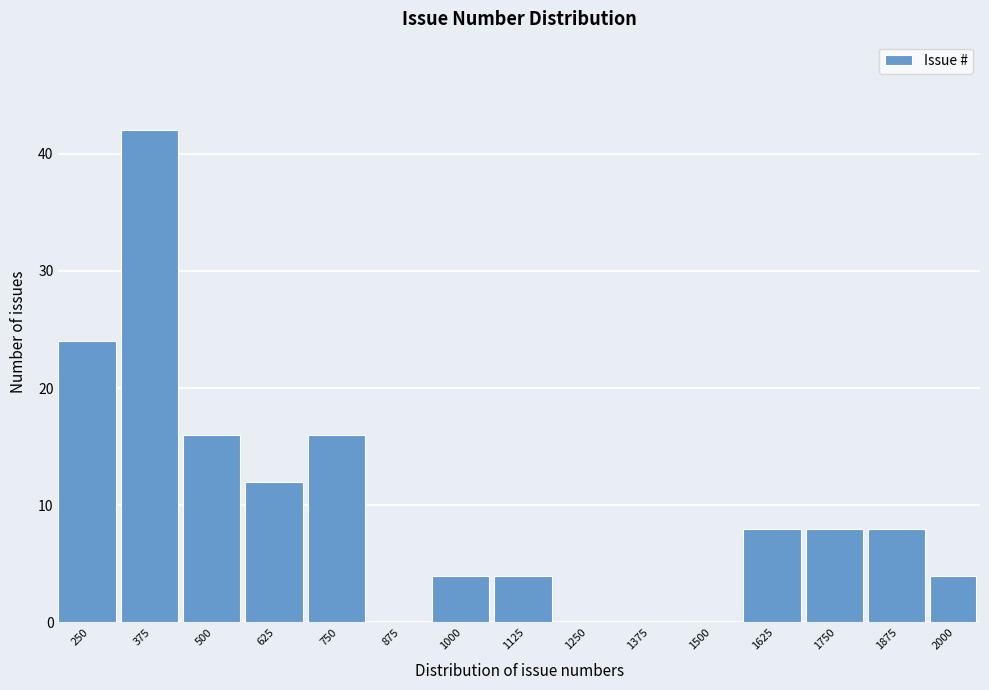

Reading left to right, what are all the values shown in this chart?

250=24	375=42	500=16	625=12	750=16	875=0	1000=4	1125=4	1250=0	1375=0	1500=0	1625=8	1750=8	1875=8	2000=4